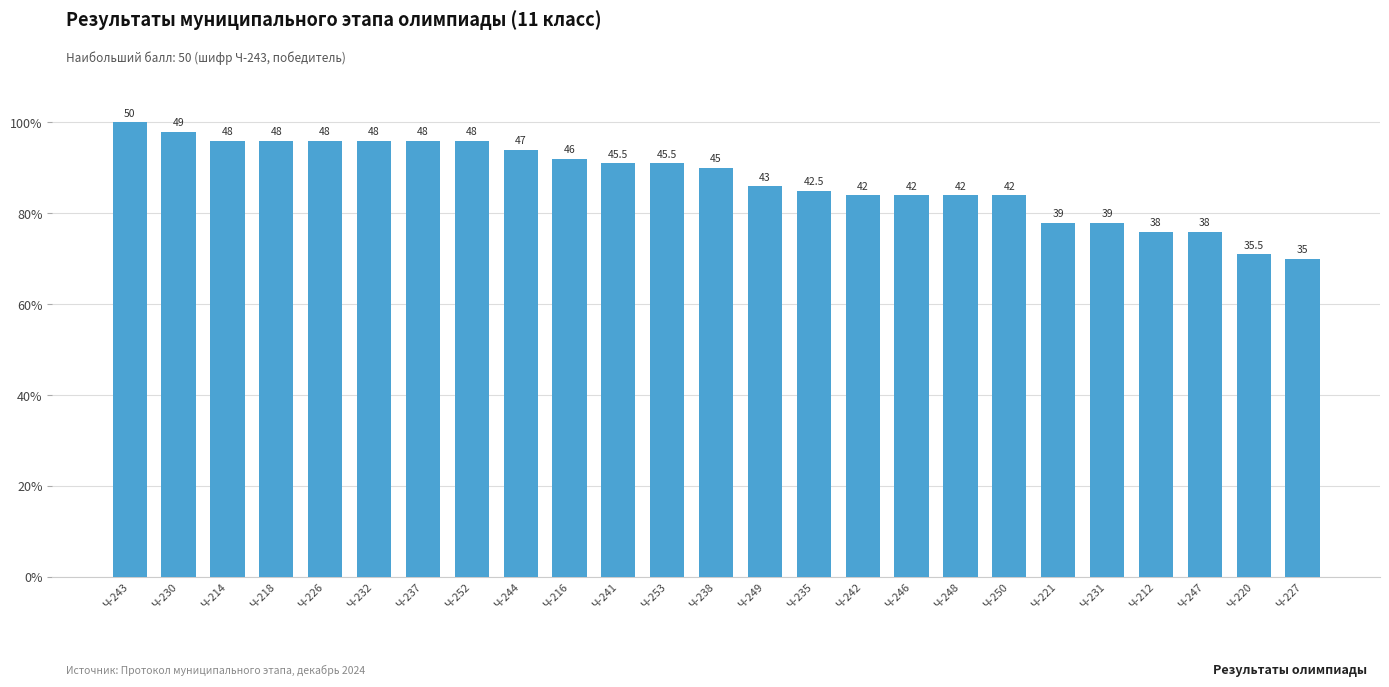

What is the maximum value shown in the chart?

50.0